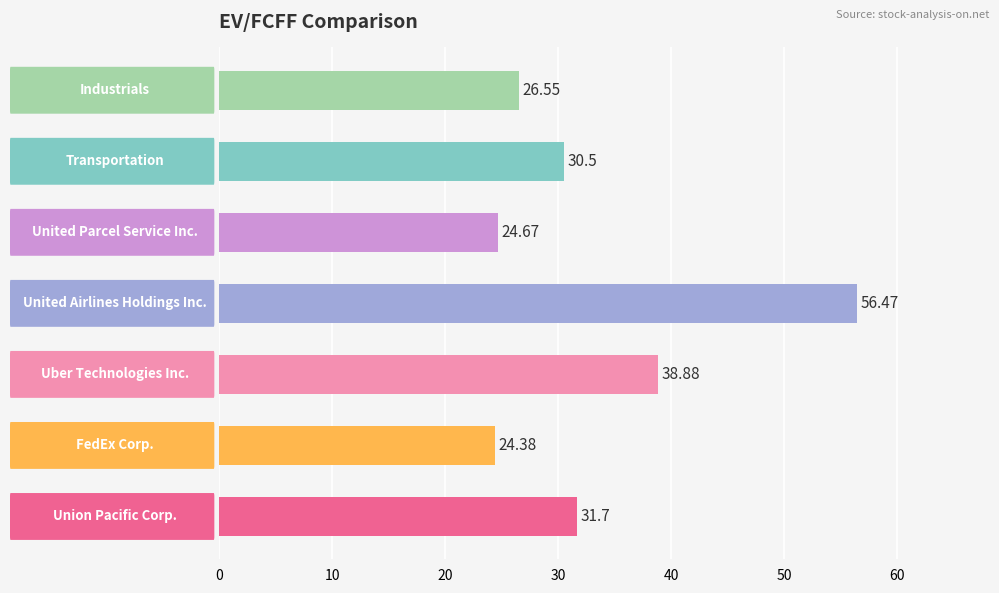

What is the minimum value shown in the chart?

24.4